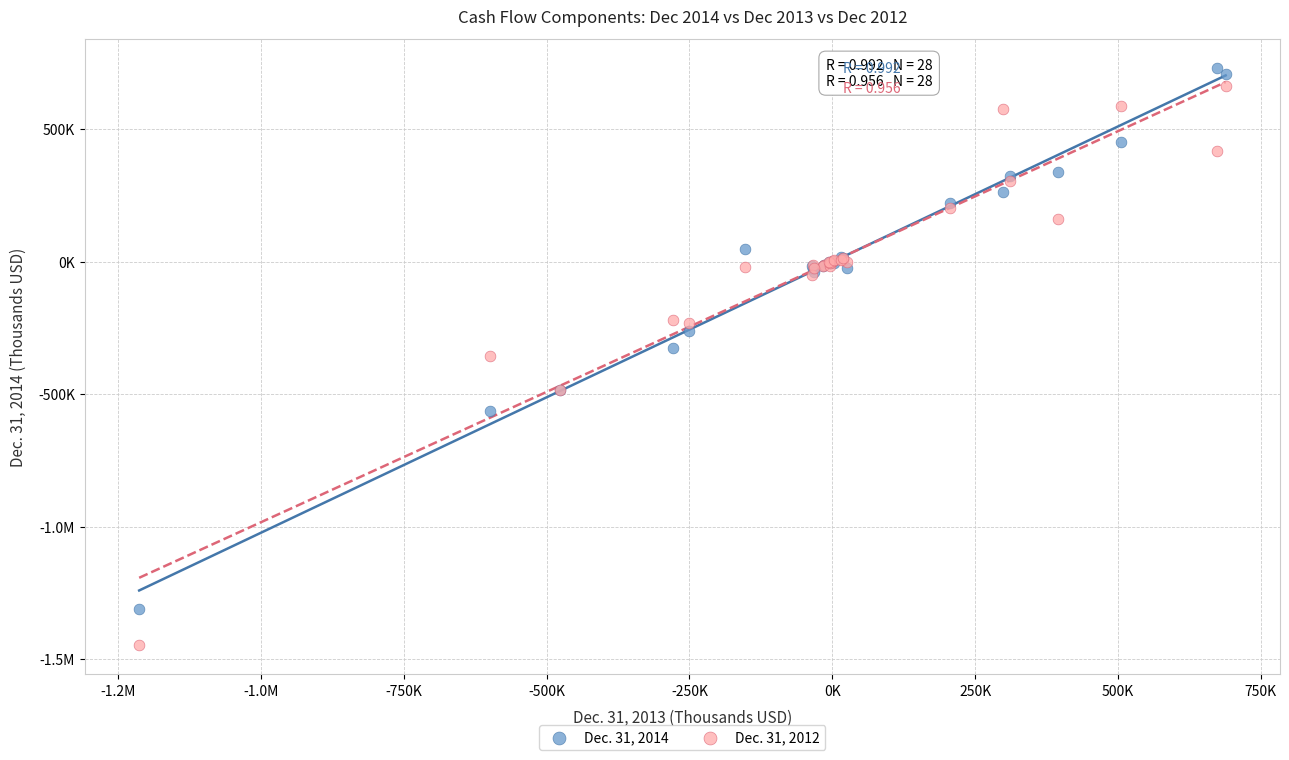

What are all the series names shown in the legend?

Dec. 31, 2014, Dec. 31, 2012